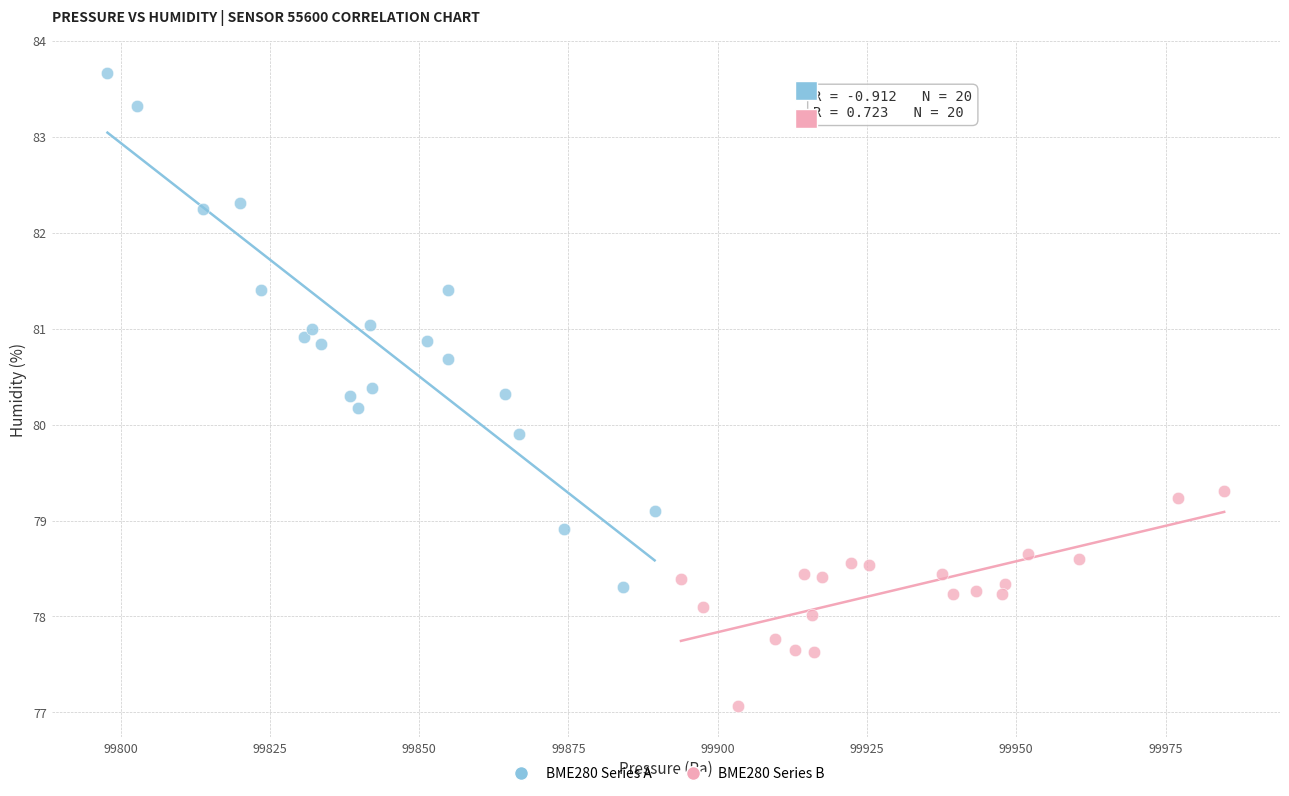

Which series contains the highest Y value?

BME280 Series A